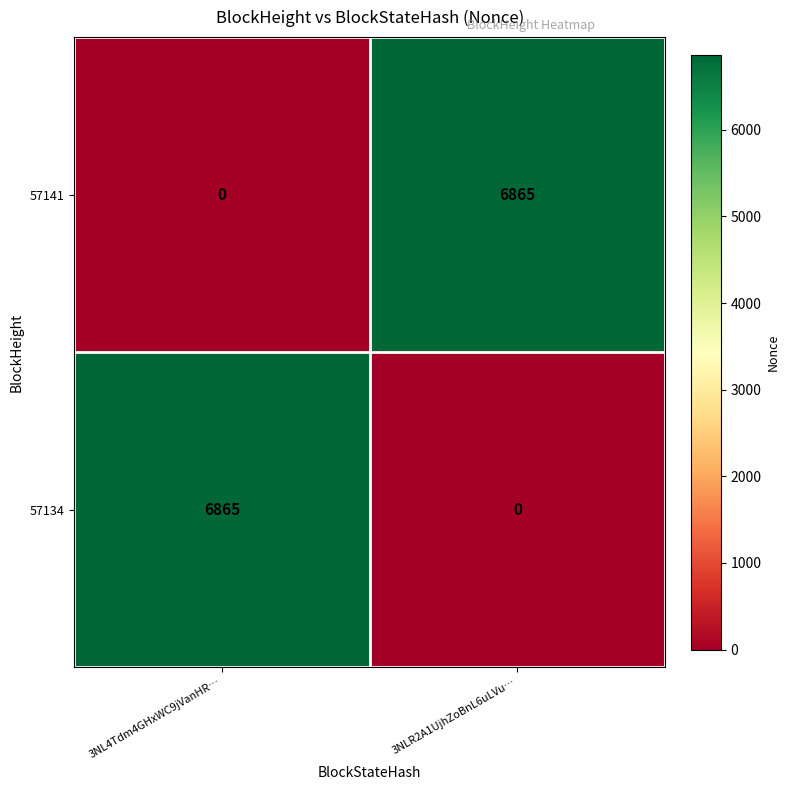

Rank the series at 3NL4Tdm4GHxWC9jVanHR… from highest to lowest value.

57134, 57141